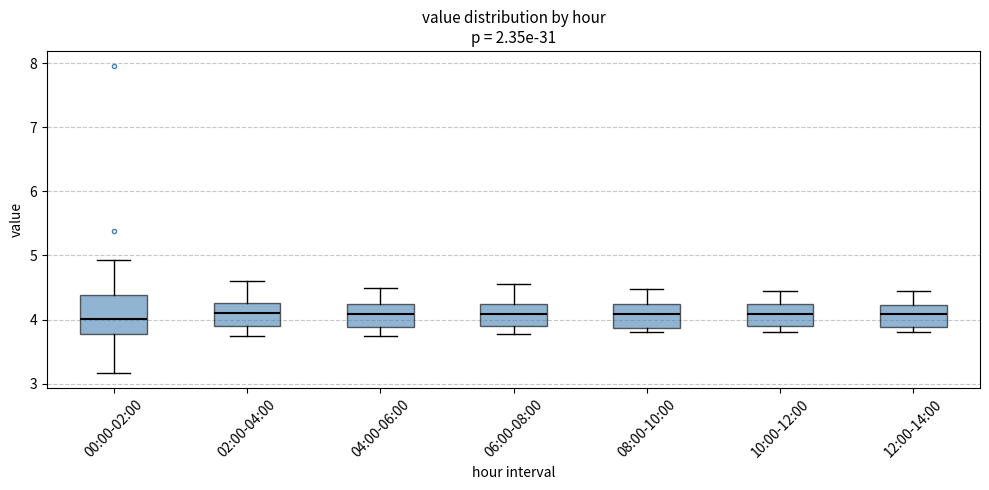

Which box is the tallest, from its lower edge to its upper edge?

00:00-02:00